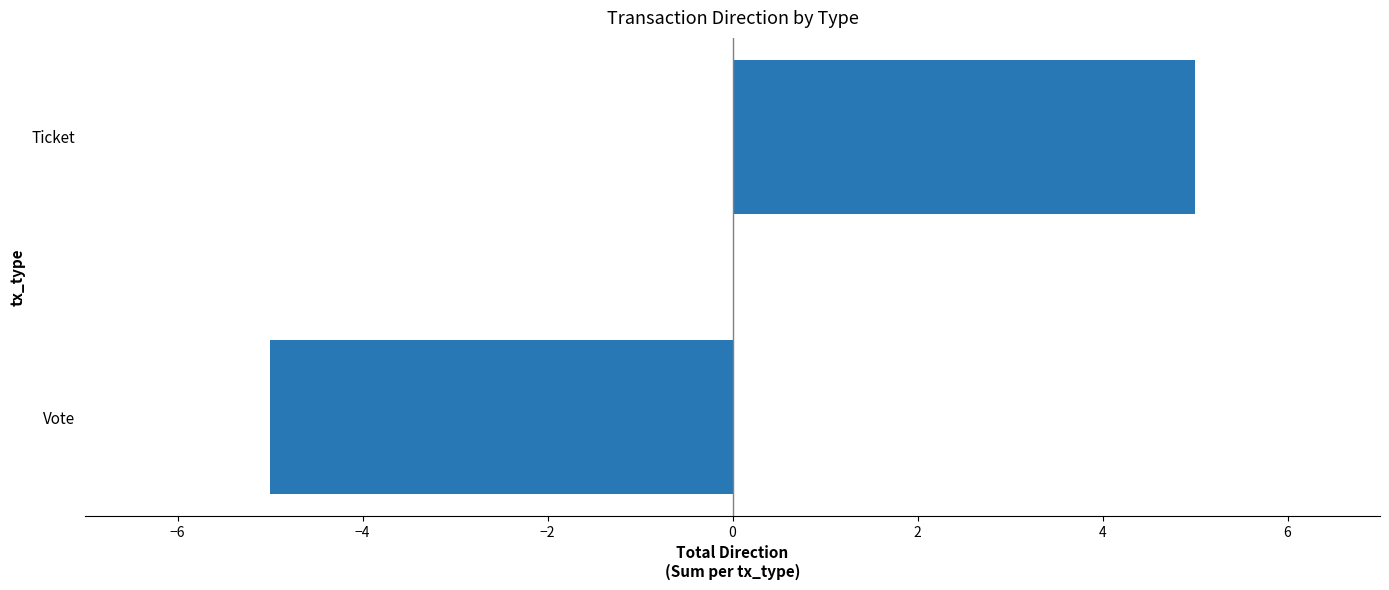

List the labels in order of value, smallest first.

Vote, Ticket